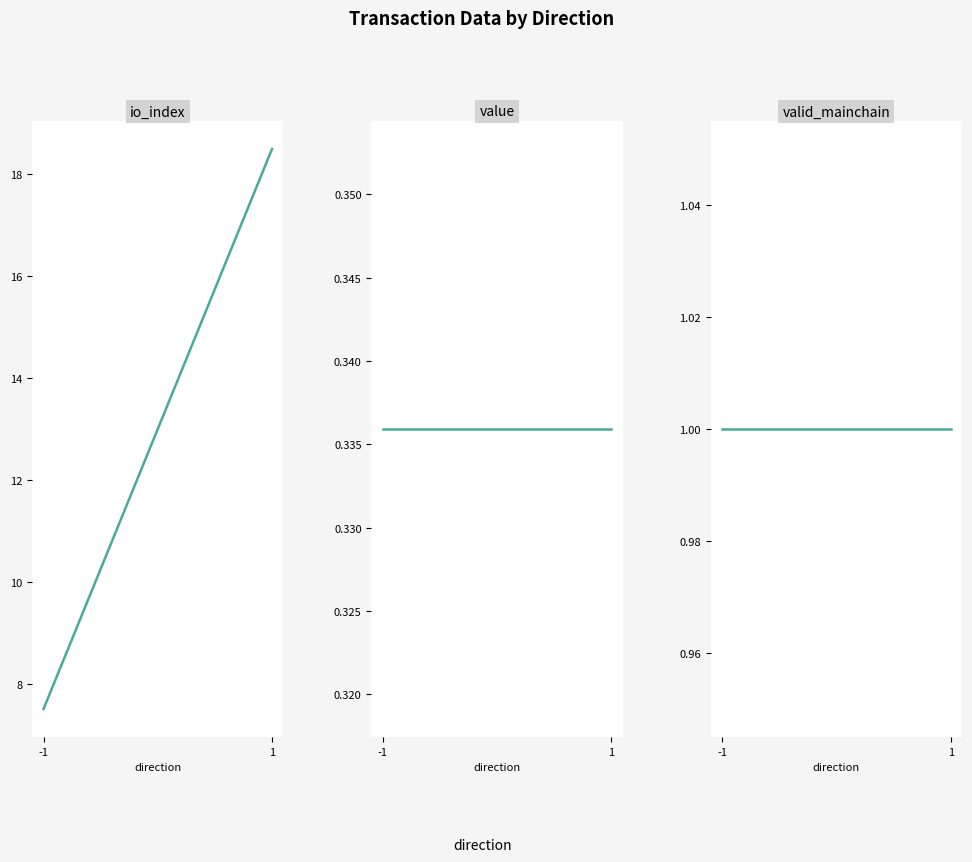

How many lines are shown in the chart?

3